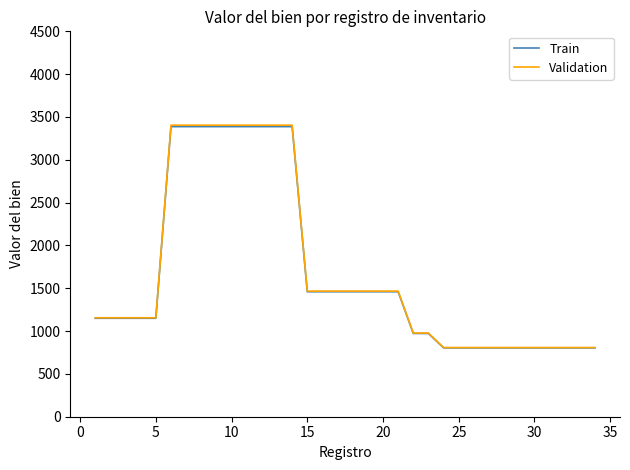

What is the smallest value displayed?

803.9